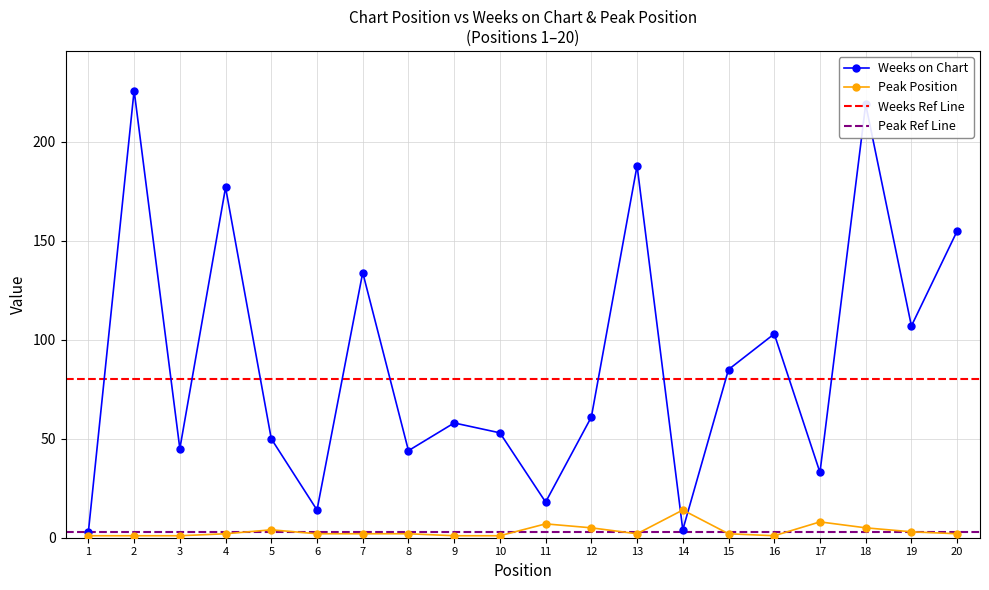

At which label is Peak Position closest to 7?

11